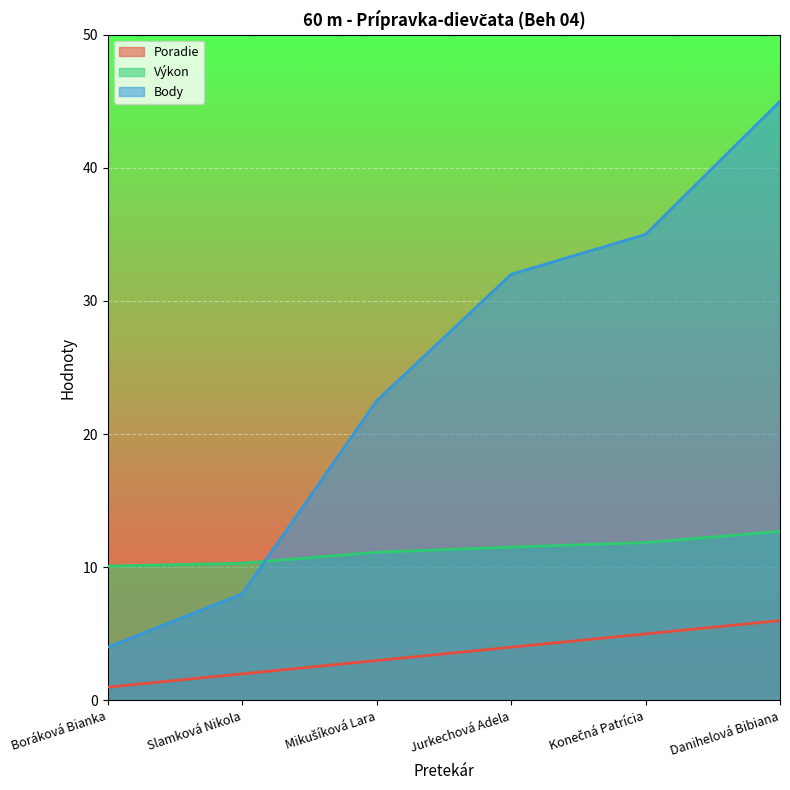

What is the total value across all series at Mikušíková Lara?

36.6